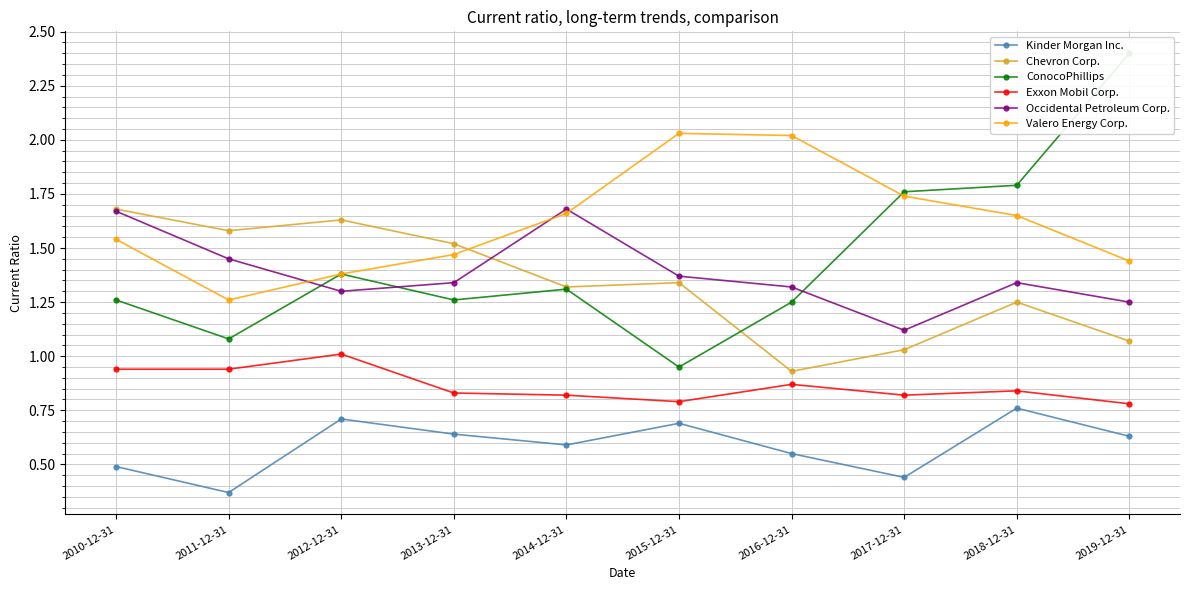

Where is the first local minimum for ConocoPhillips?

2011-12-31